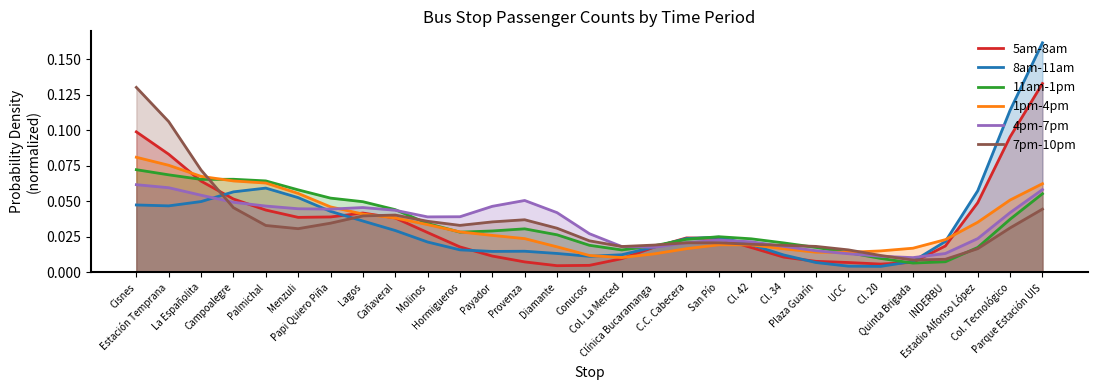

How many interior local peaks does the 8am-11am series have?

3